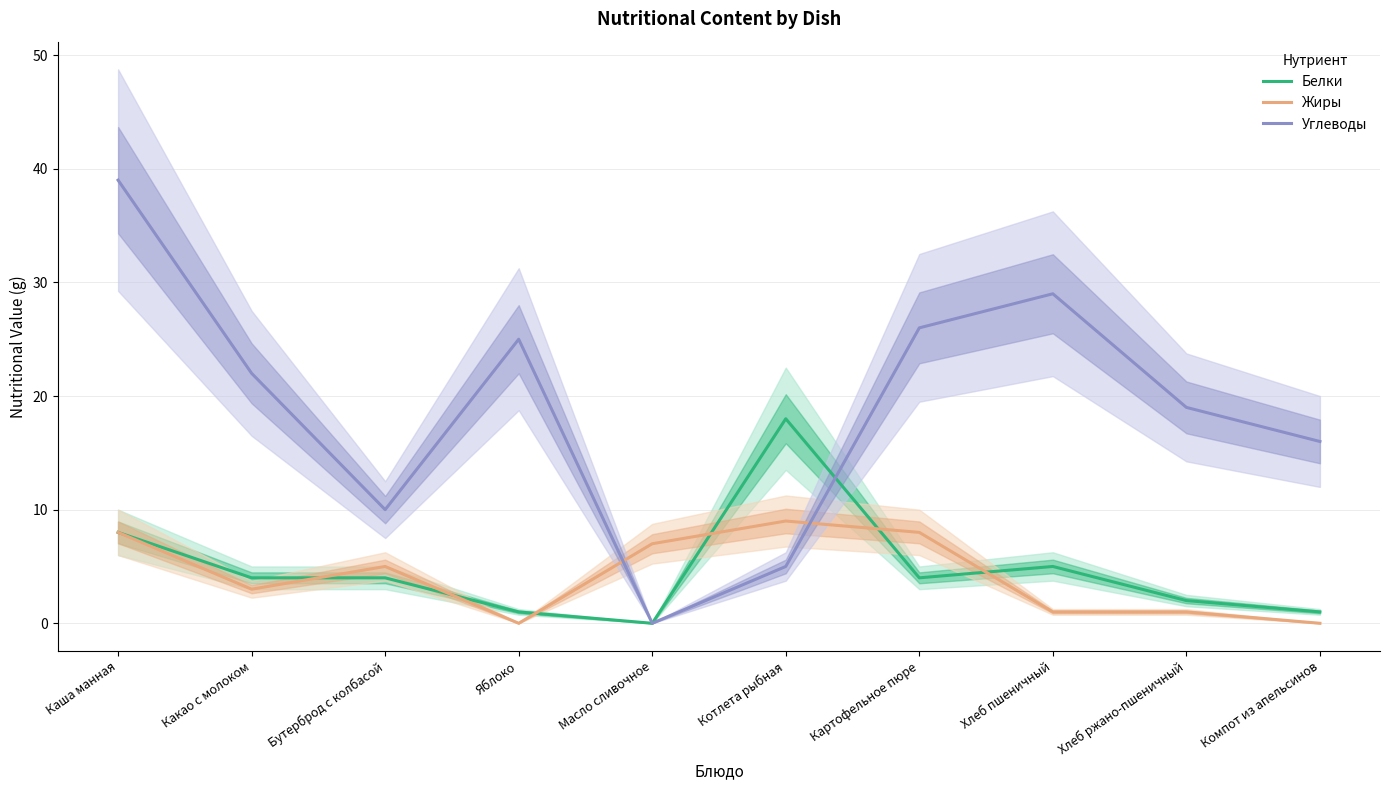

True or false: Жиры has a value of 4 at Компот из апельсинов.

False